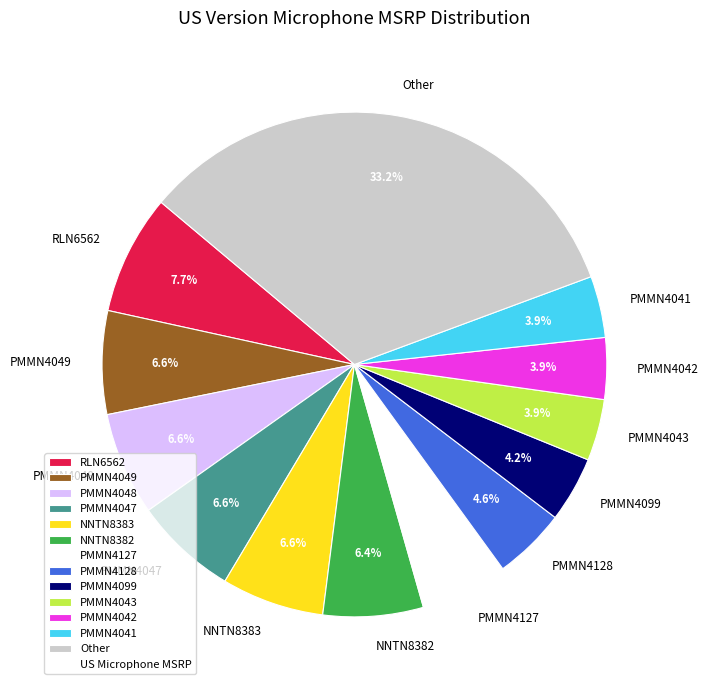

Is there any slice that represents more than half of the pie?

No